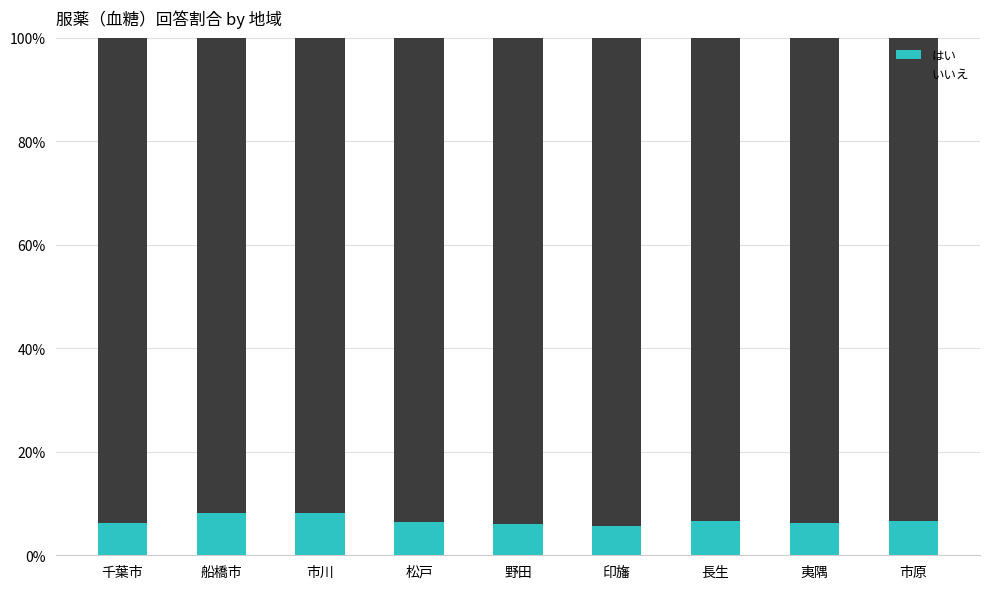

Is it true that はい equals 6.3 at 千葉市?

True